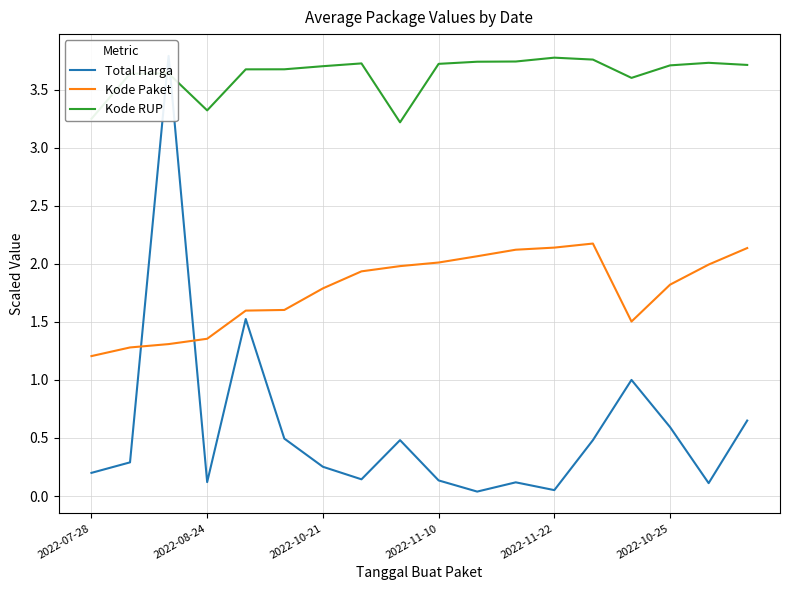

True or false: Kode Paket has a value of 3.3 at 2022-11-10.

False